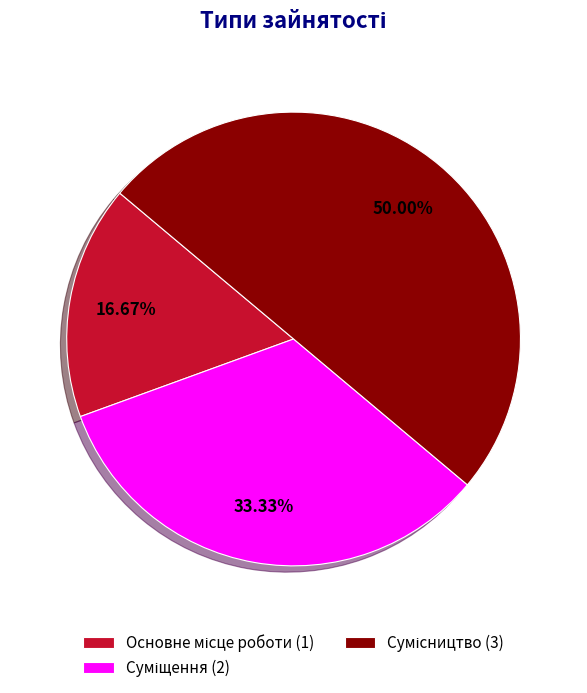

To the nearest percent, what is the average slice percentage?

33%